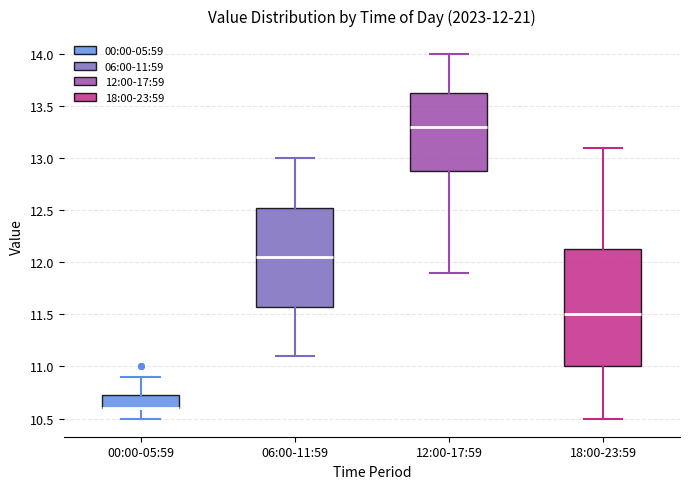

Comparing the boxes themselves (not the whiskers), which one is the tallest?

18:00-23:59